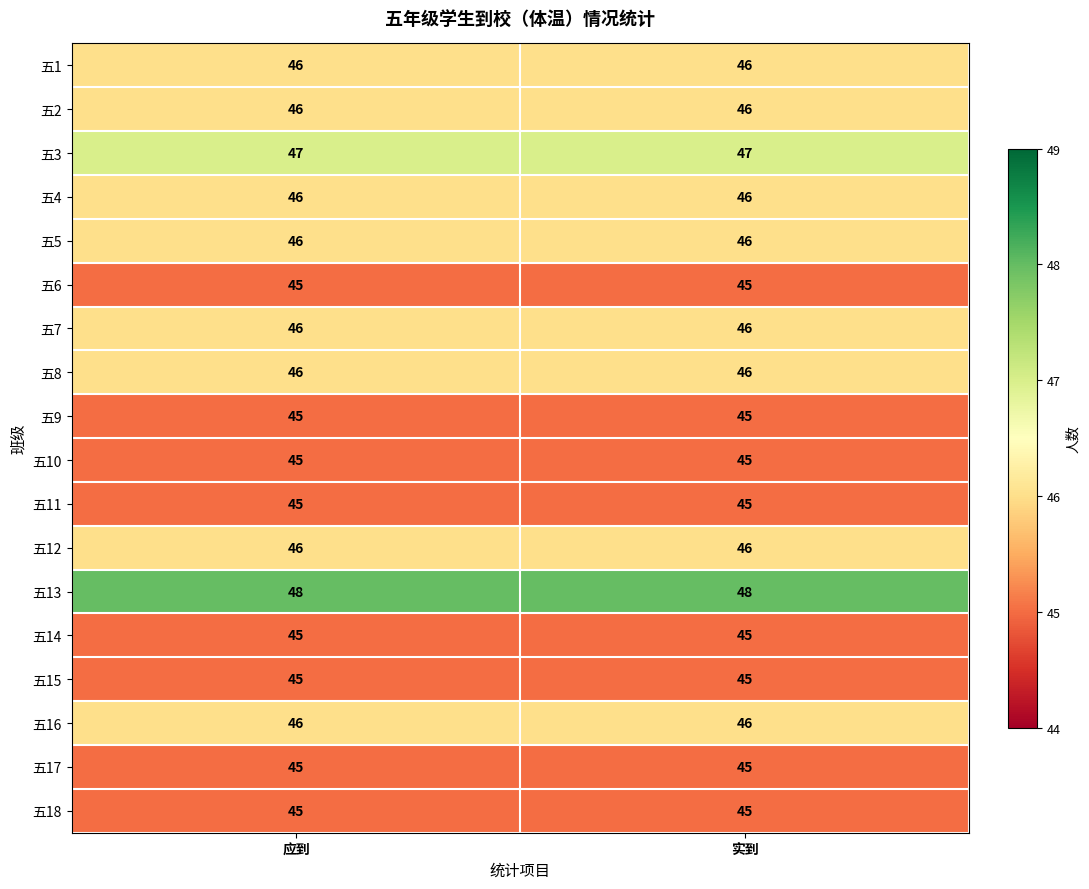

Read the 五2 value at 实到.

46